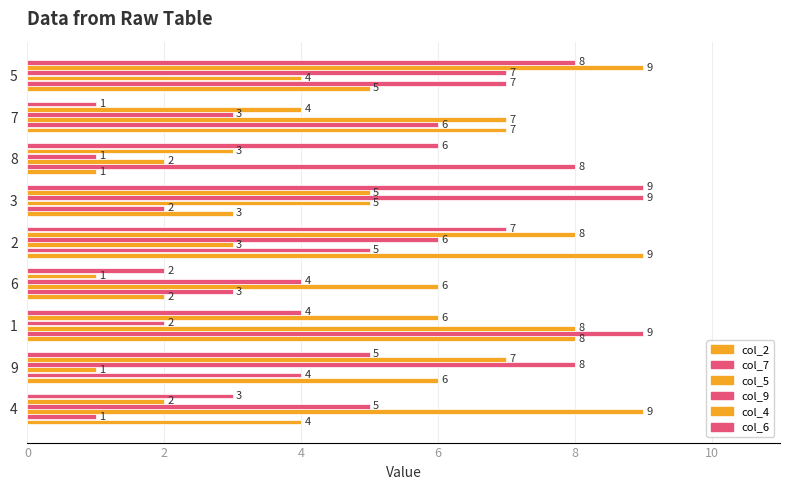

How many distinct data groups are displayed?

6